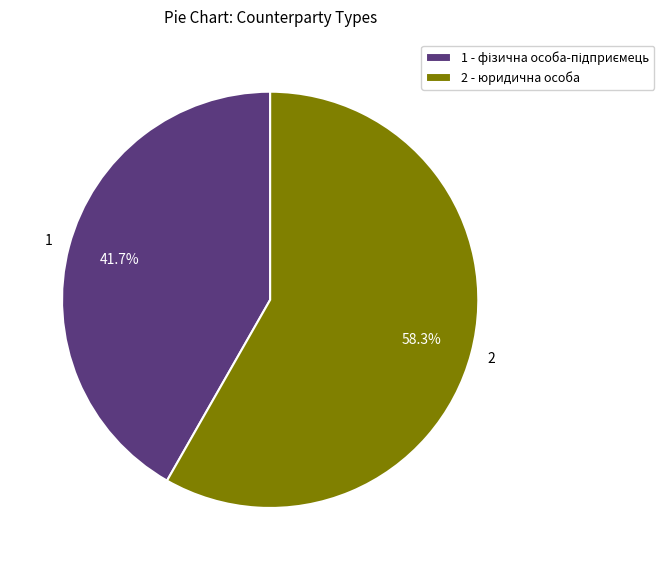

Which slice is the largest?

2 - юридична особа